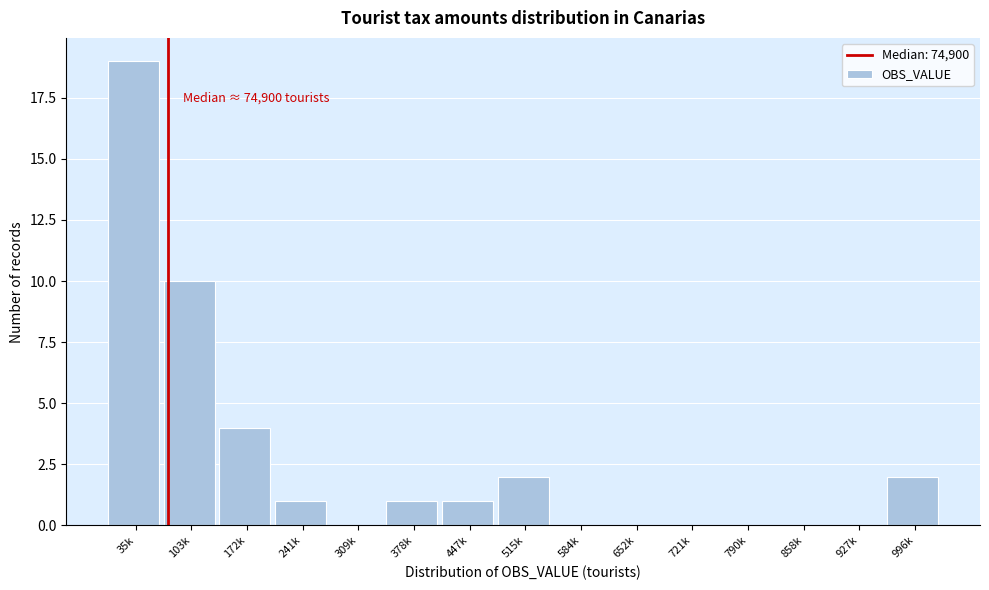

Reading right to left, transcribe all the data shown in this chart.

996k=2	927k=0	858k=0	790k=0	721k=0	652k=0	584k=0	515k=2	447k=1	378k=1	309k=0	241k=1	172k=4	103k=10	35k=19